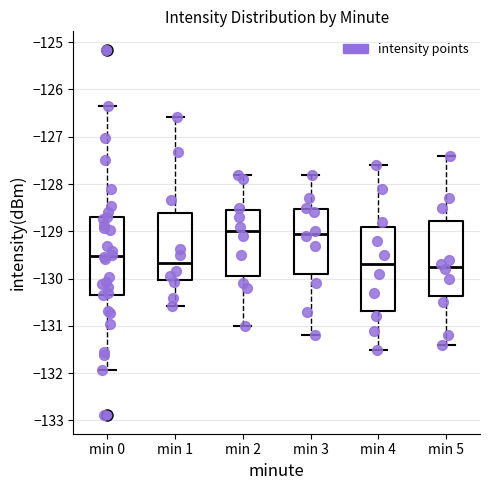

Which box is the tallest, from its lower edge to its upper edge?

min 4